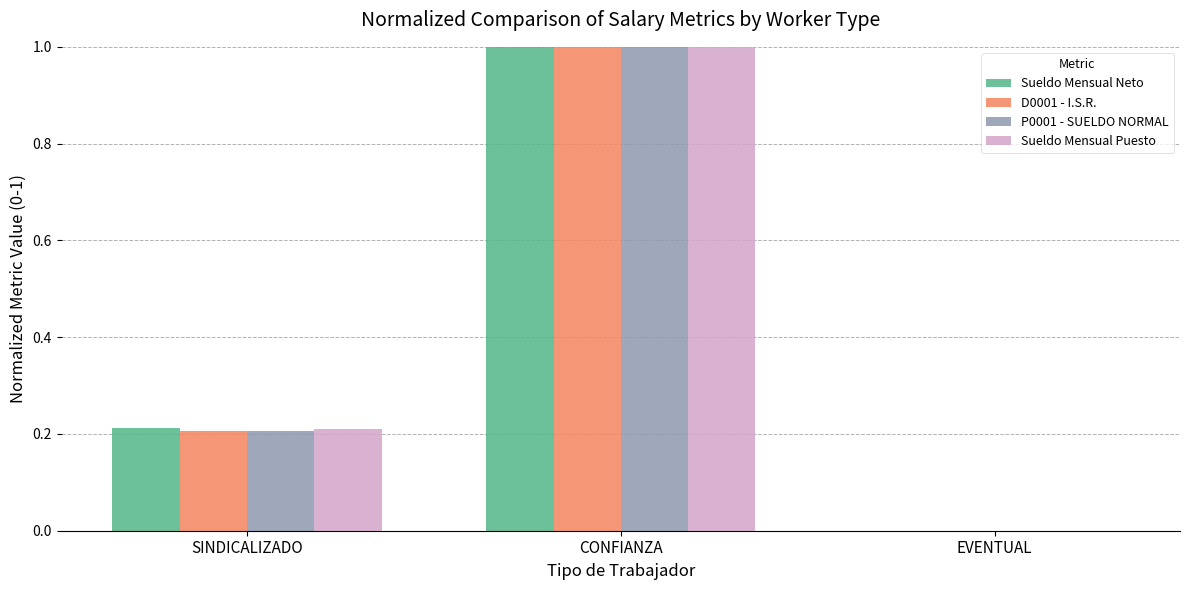

What is the sum of the Sueldo Mensual Puesto values at CONFIANZA and EVENTUAL?

1.0